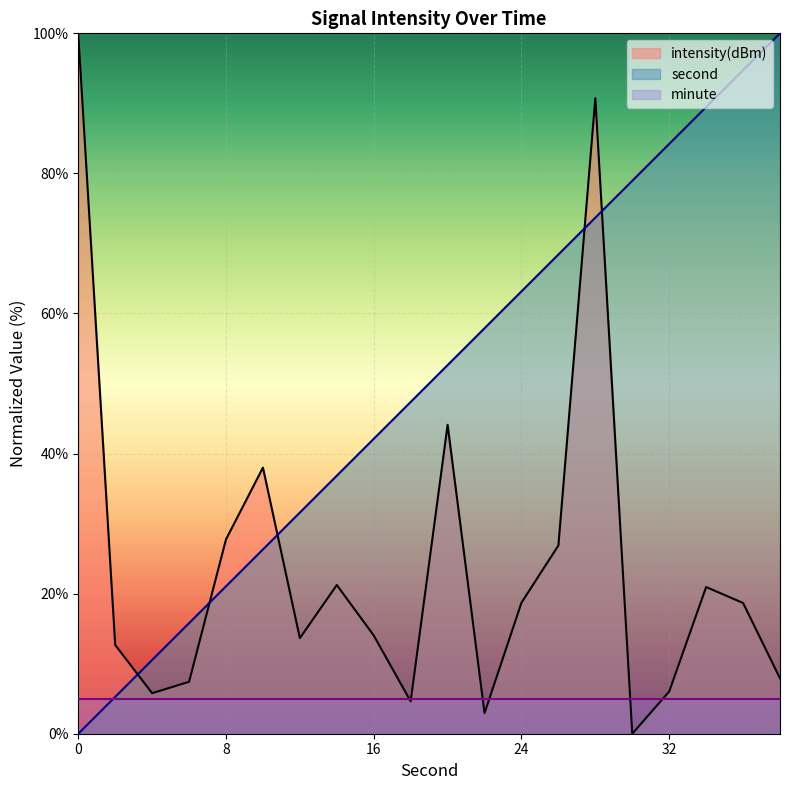

Reading left to right, transcribe all the data shown in this chart.

second: 0.0	5.3	10.5	15.8	21.1	26.3	31.6	36.8	42.1	47.4	52.6	57.9	63.2	68.4	73.7	78.9	84.2	89.5	94.7	100.0
intensity: 100.0	12.7	5.8	7.4	27.8	38.0	13.6	21.2	14.0	4.6	44.1	2.9	18.7	26.9	90.7	0.0	6.0	20.9	18.7	7.9